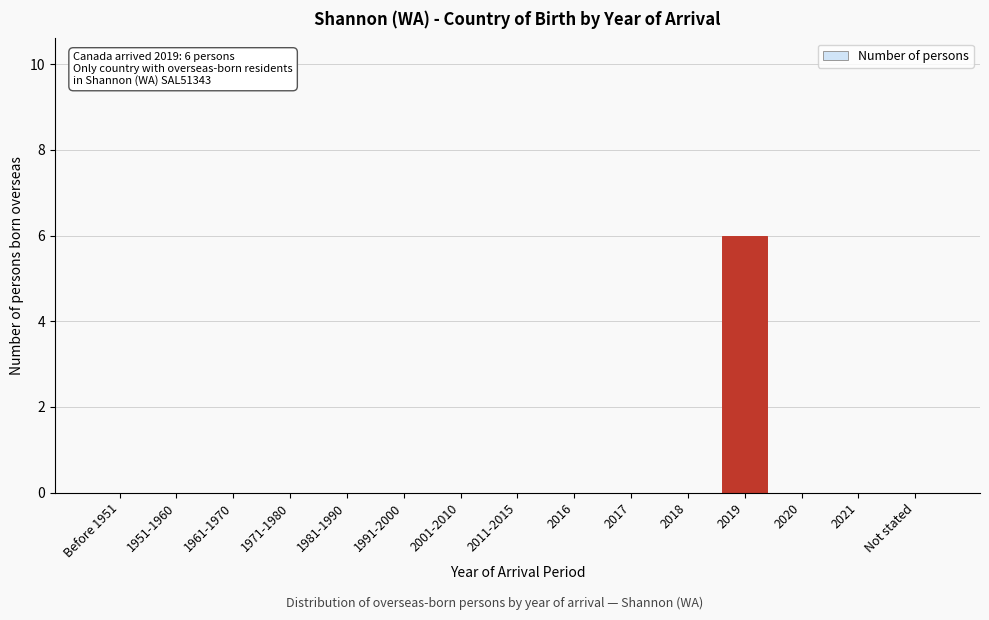

Reading left to right, what are all the values shown in this chart?

Before 1951=0	1951-1960=0	1961-1970=0	1971-1980=0	1981-1990=0	1991-2000=0	2001-2010=0	2011-2015=0	2016=0	2017=0	2018=0	2019=6	2020=0	2021=0	Not stated=0